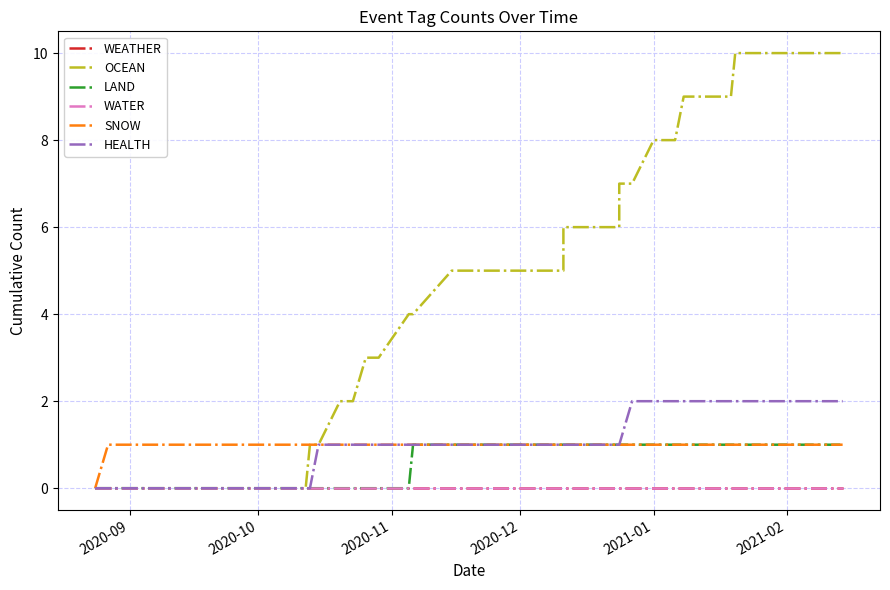

How many series are shown in this chart?

6